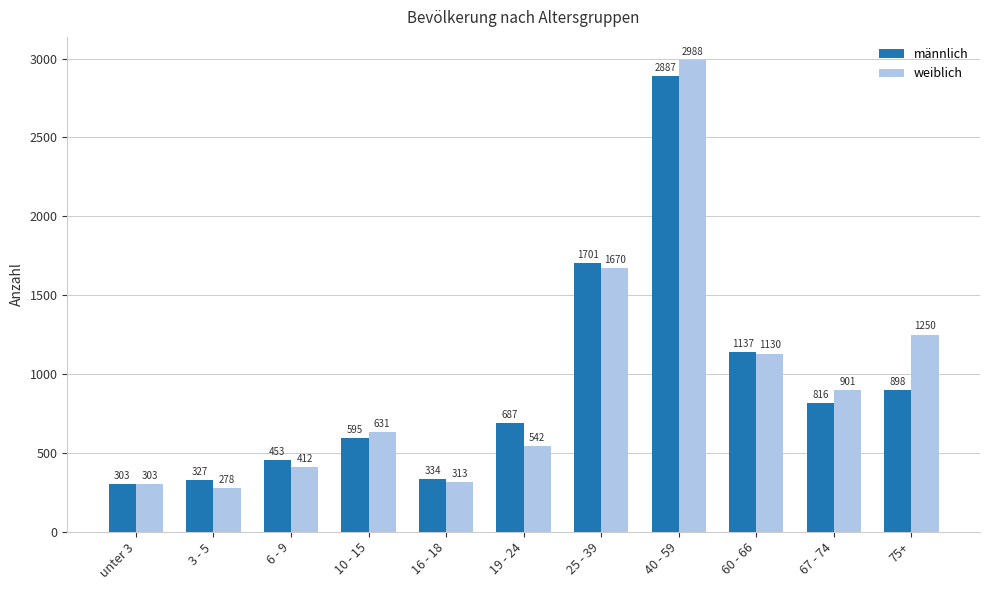

What is the sum of all männlich values?

10138